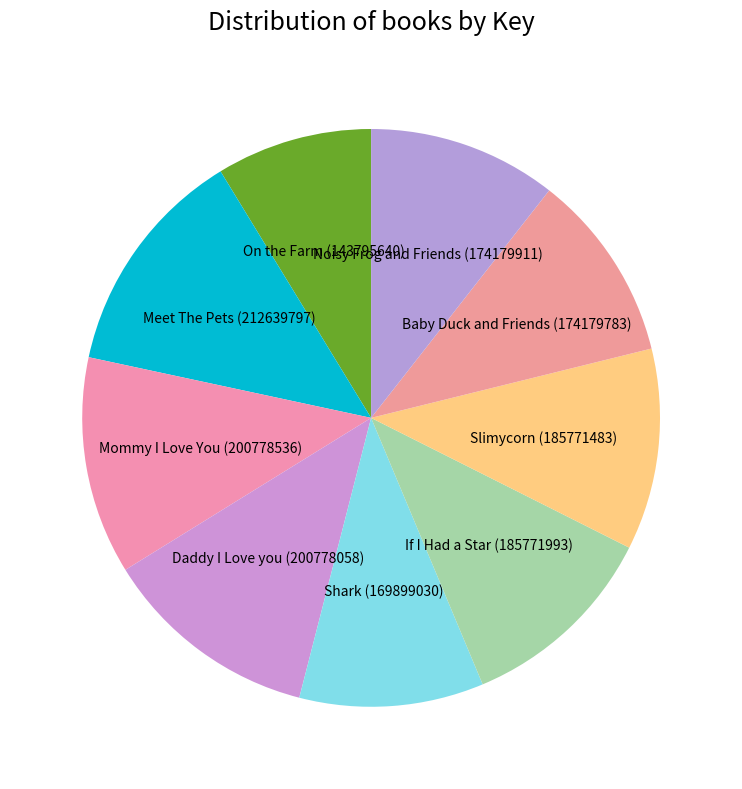

How many slices are in this pie chart?

9